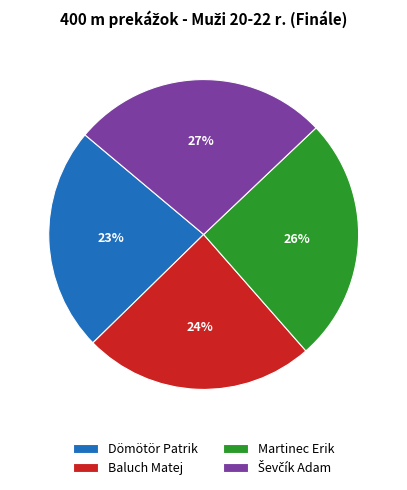

To the nearest percent, what percentage of the pie is Dömötör Patrik?

23%